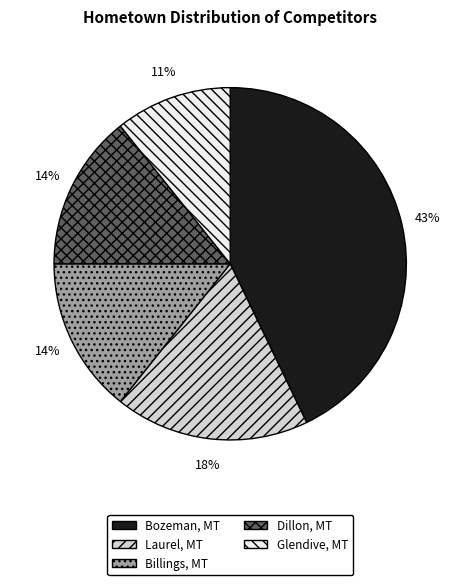

How many segments does this pie chart have?

5